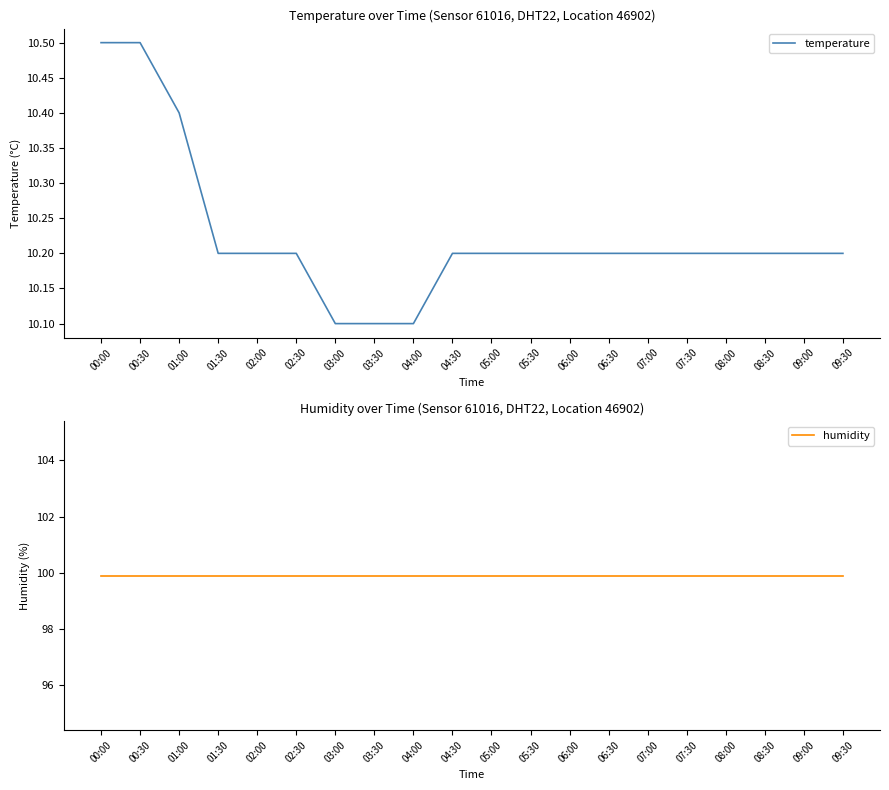

Rank the series by their maximum value, from lowest to highest.

temperature, humidity